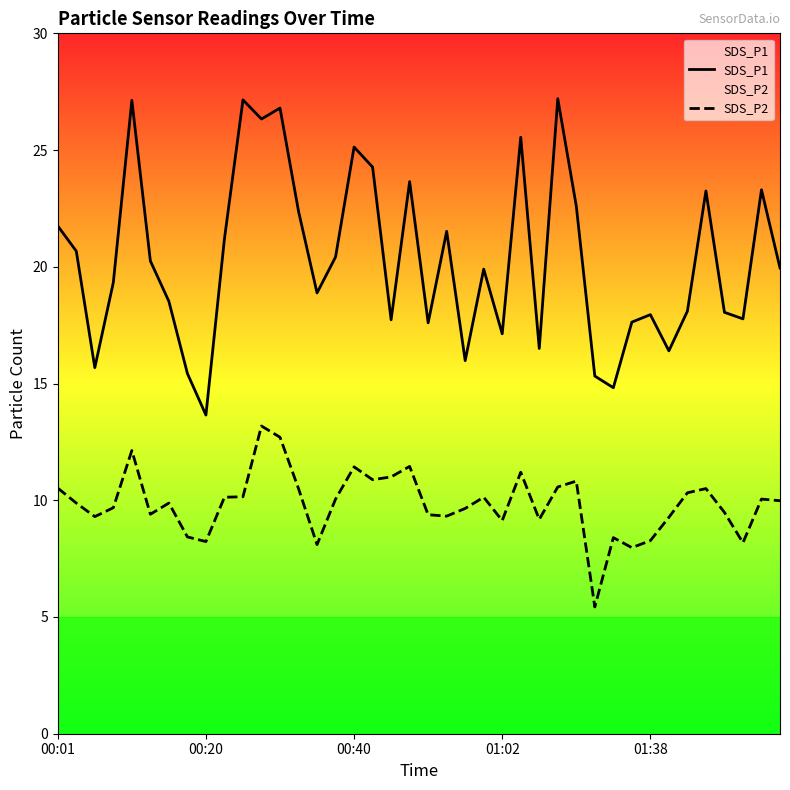

Reading left to right, transcribe all the data shown in this chart.

SDS_P1: 21.8	20.7	15.7	19.3	27.1	20.2	18.5	15.4	13.7	21.2	27.1	26.3	26.8	22.4	18.9	20.4	25.1	24.3	17.7	23.6	17.6	21.5	16.0	19.9	17.1	25.6	16.5	27.2	22.6	15.3	14.8	17.6	17.9	16.4	18.1	23.2	18.1	17.8	23.3	19.9
SDS_P2: 10.5	9.9	9.3	9.7	12.1	9.4	9.9	8.4	8.2	10.1	10.2	13.2	12.7	10.5	8.1	10.1	11.4	10.9	11.0	11.4	9.4	9.3	9.7	10.1	9.1	11.2	9.2	10.6	10.8	5.4	8.4	8.0	8.3	9.3	10.3	10.5	9.5	8.2	10.1	10.0